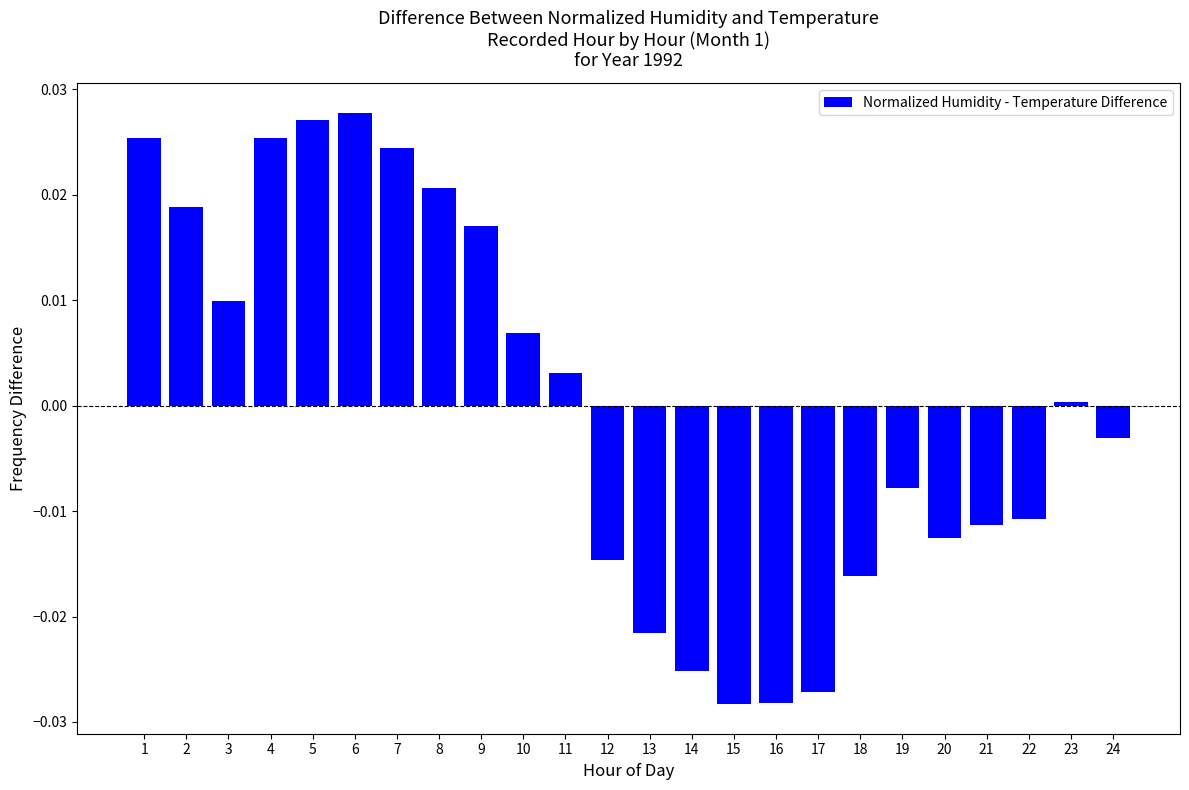

How many distinct data groups are displayed?

1